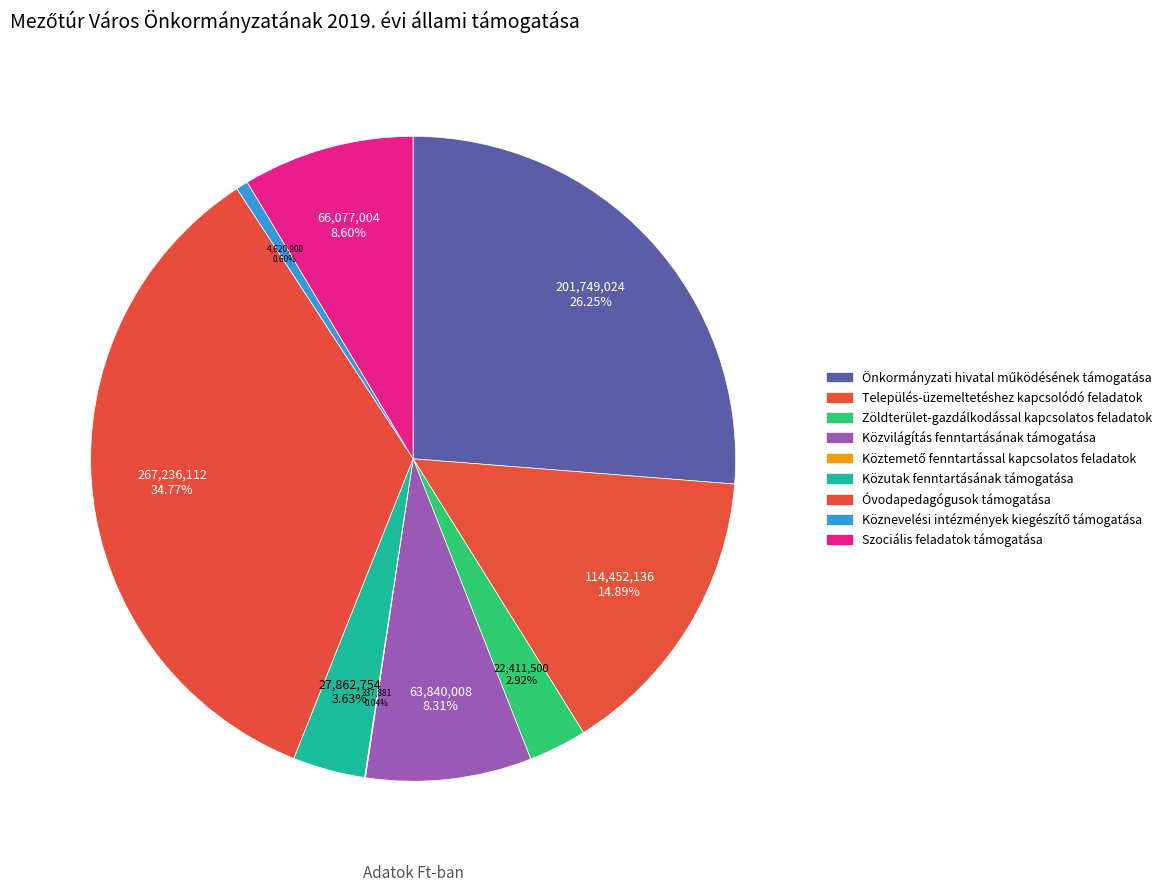

Combined, what portion of the pie is Közutak fenntartásának támogatása and Óvodapedagógusok támogatása?

38.4%